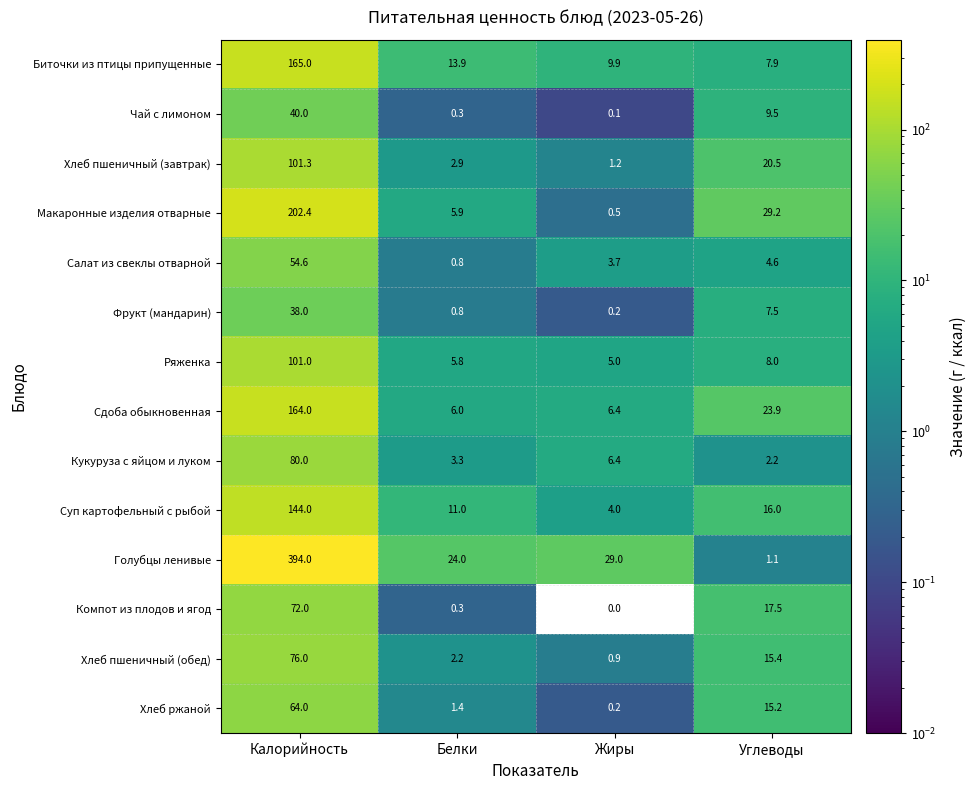

What is the highest value of the Макаронные изделия отварные series?

202.4